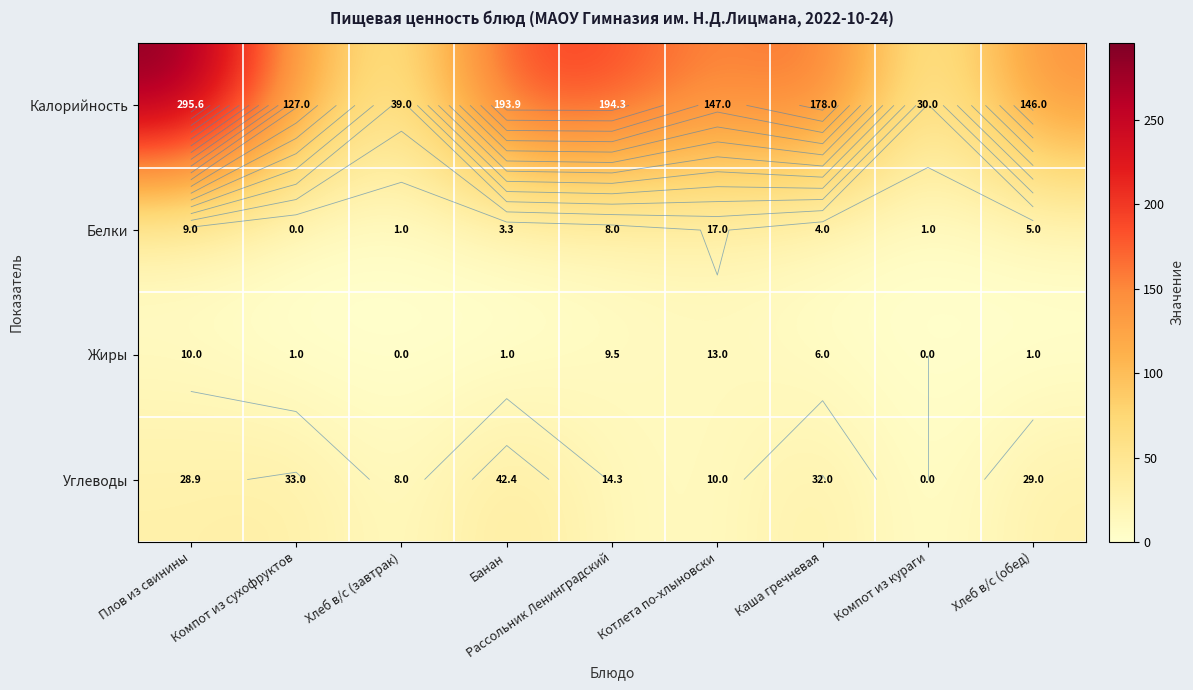

The value of Калорийность at Хлеб в/с (завтрак) is 39.0. True or false?

True